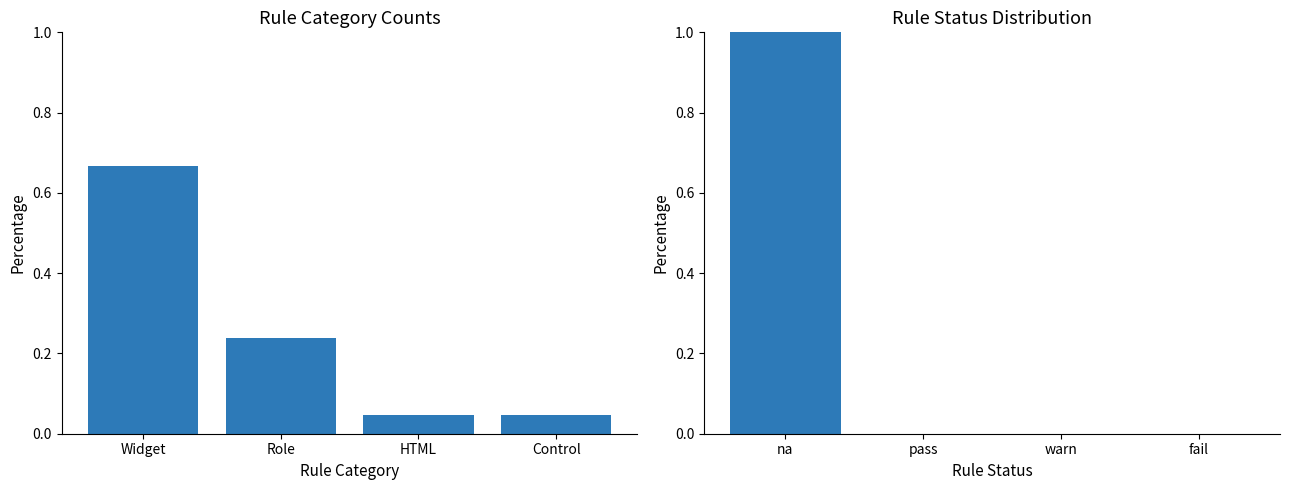

How many bars are there in total?

8